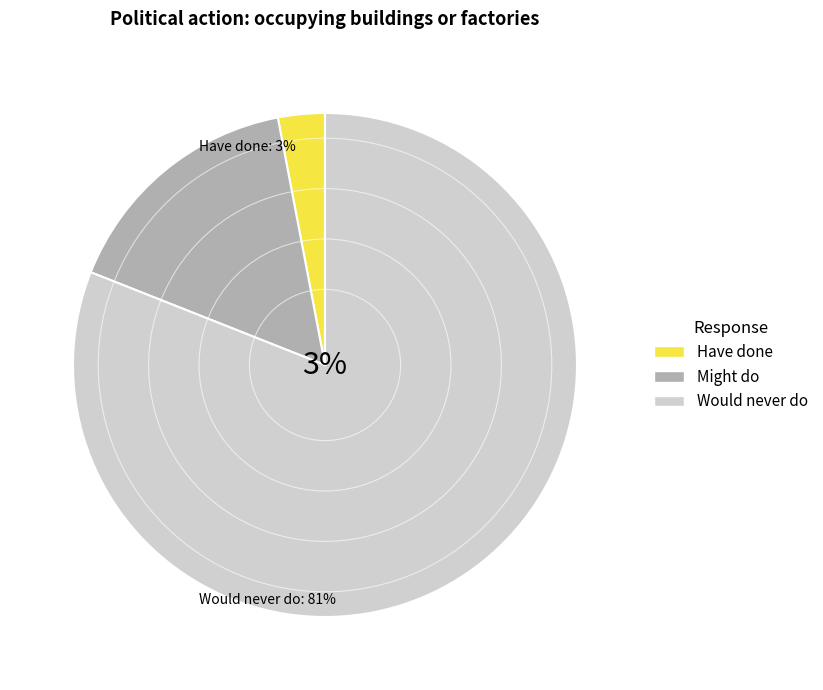

To the nearest percent, what is the difference between the largest and smallest slice percentages?

78%